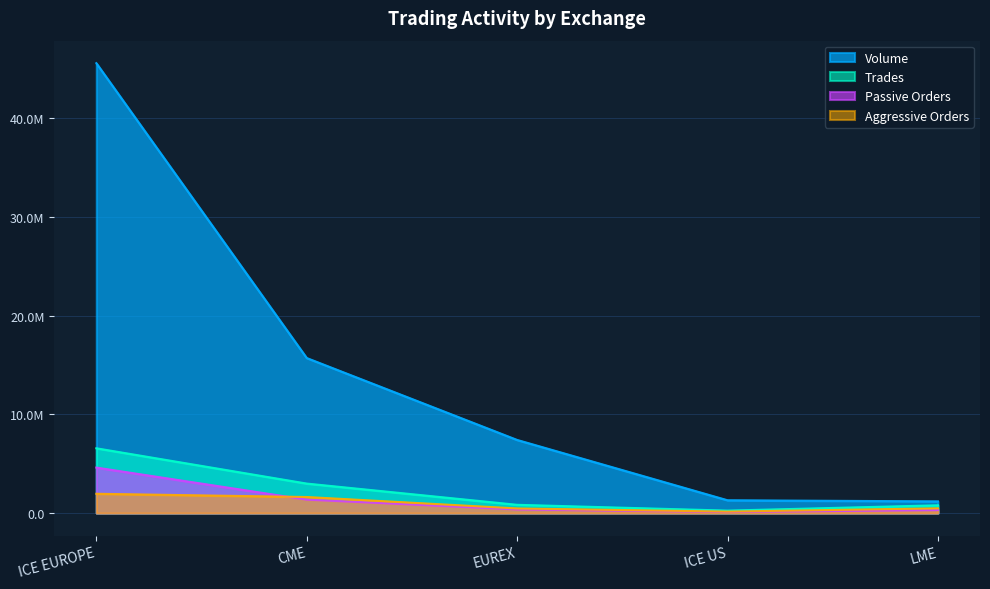

Count the number of categories in the chart.

5